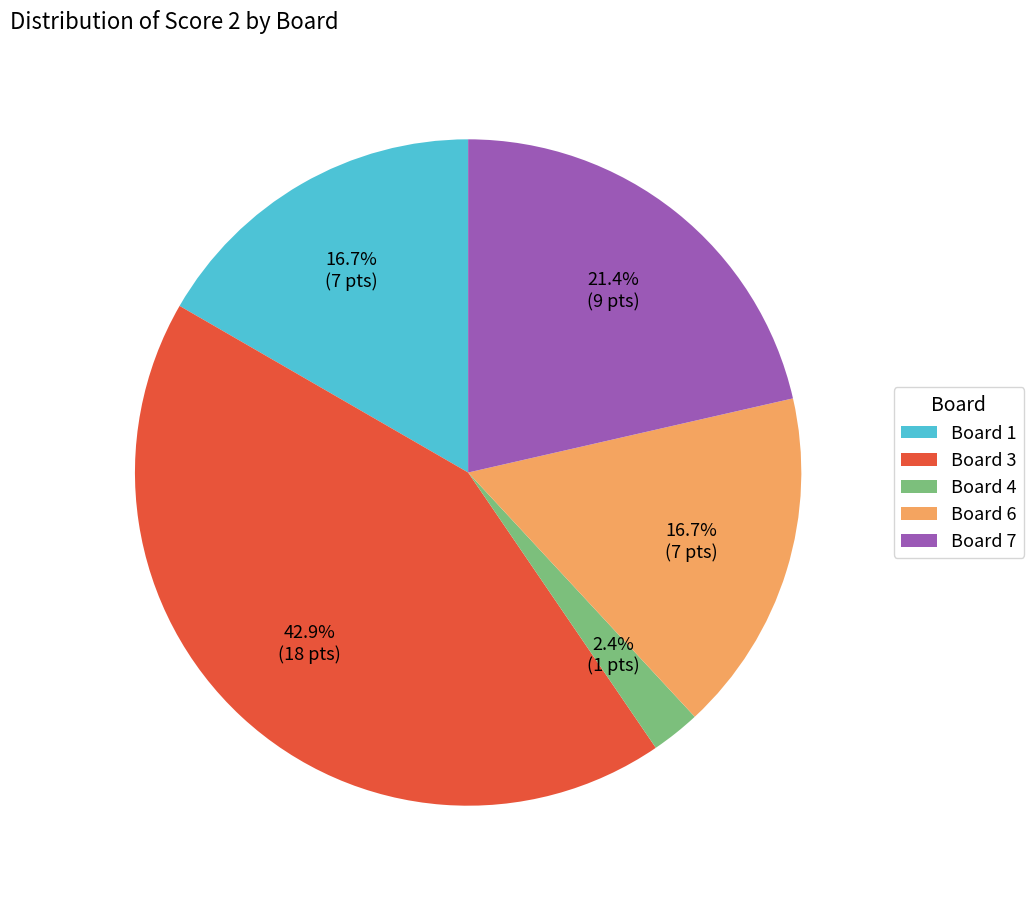

Which category has the smallest portion of the pie?

Board 4